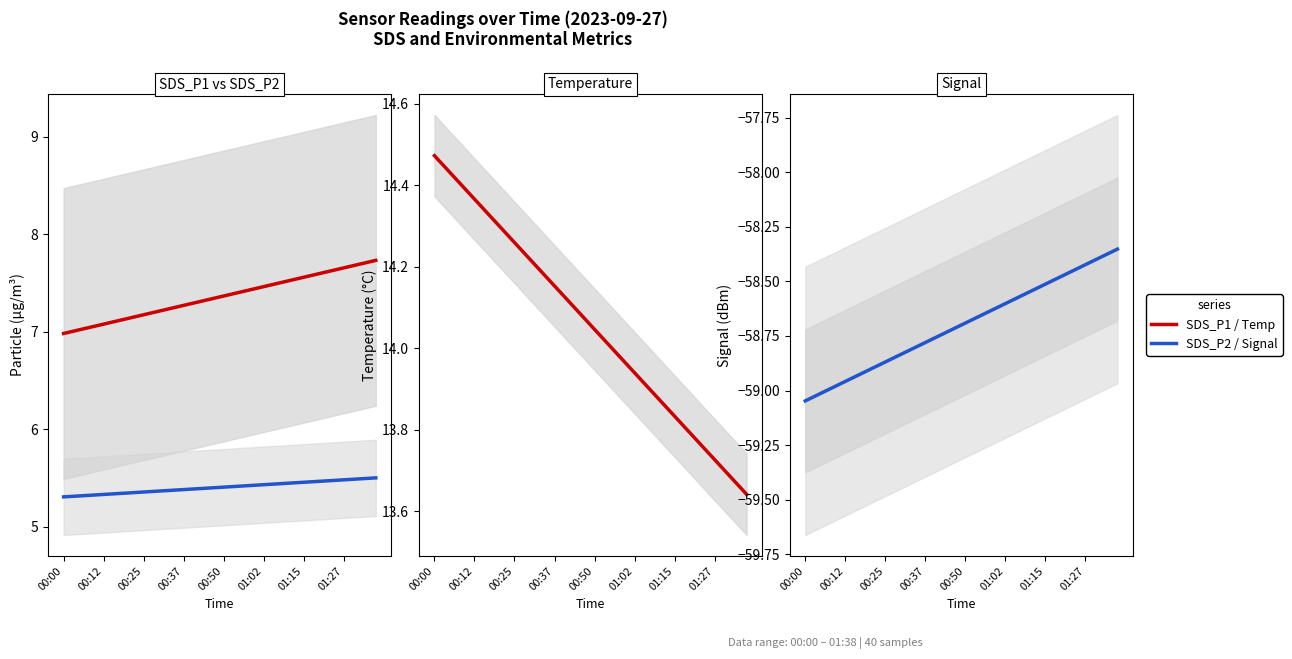

True or false: SDS_P1 and Signal cross at least once.

False